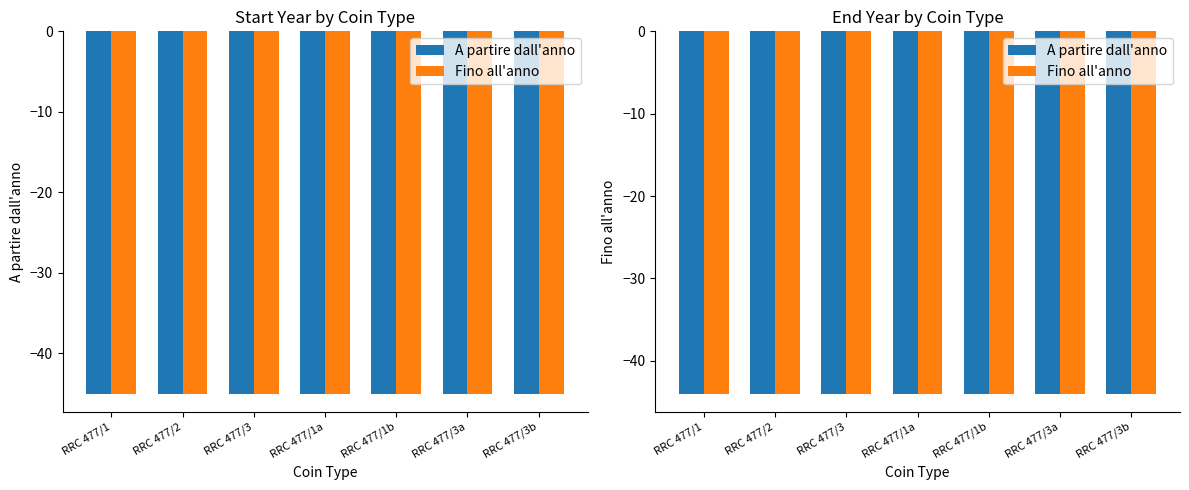

Count the number of categories in the chart.

7